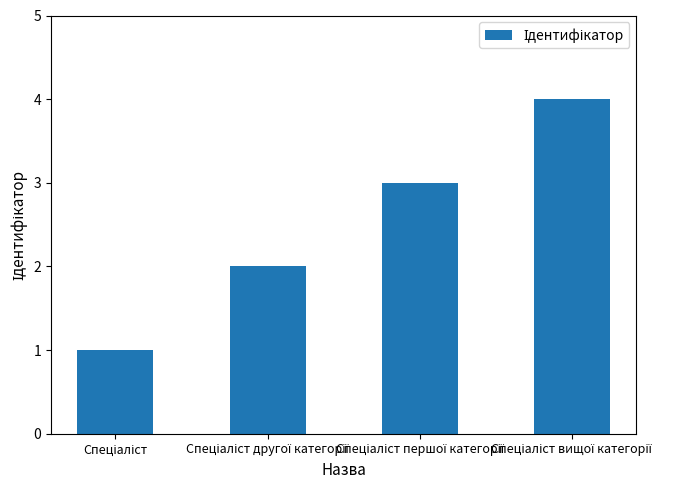

What is the sum of all values?

10